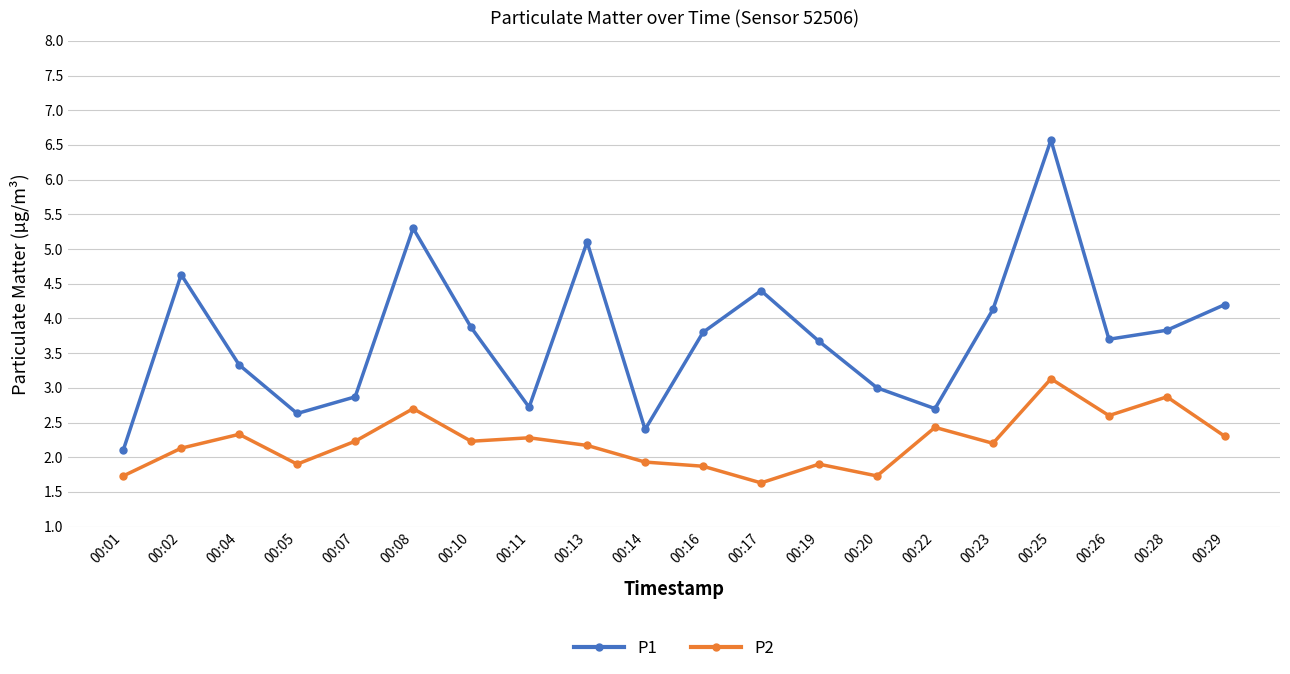

Between 00:19 and 00:23, which series saw the biggest shift?

P1